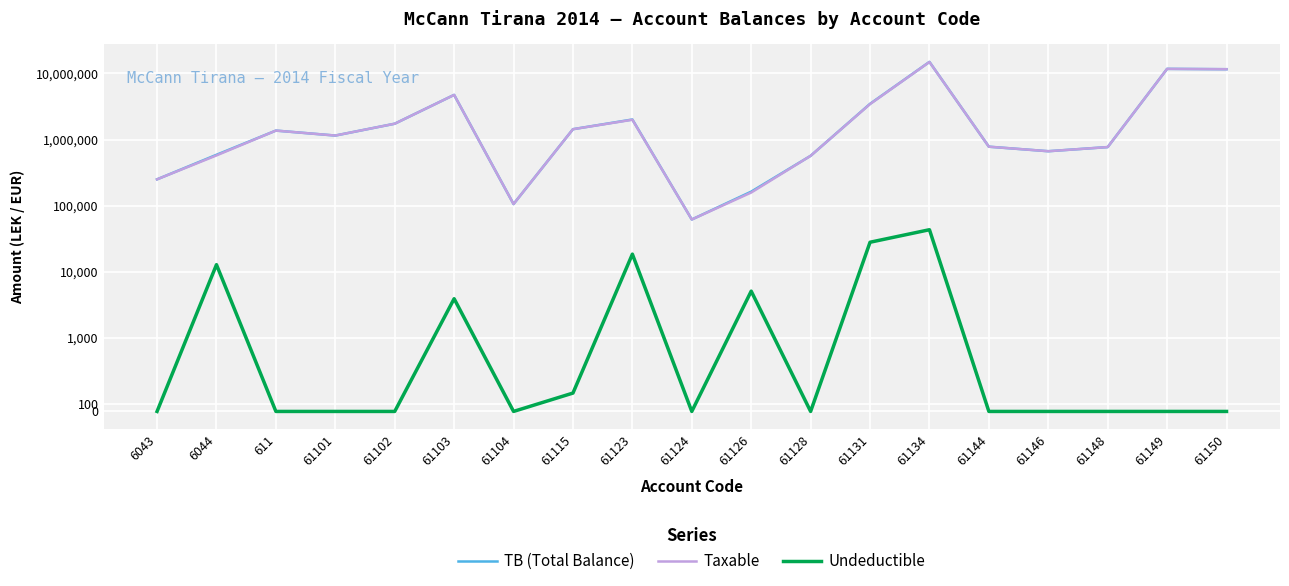

What position from the right is 61150?

1